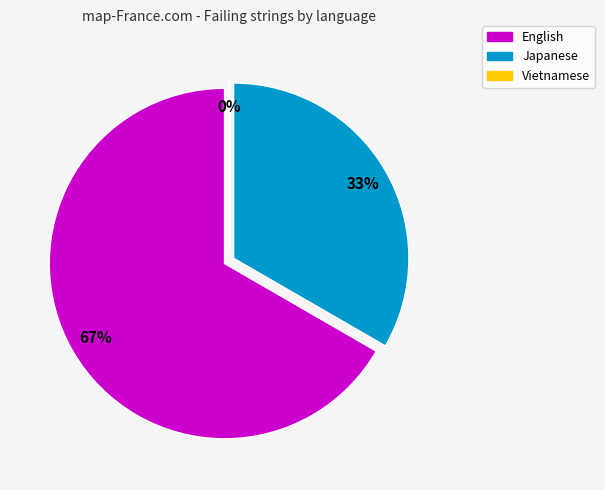

Rank the categories by value from lowest to highest.

Vietnamese, Japanese, English